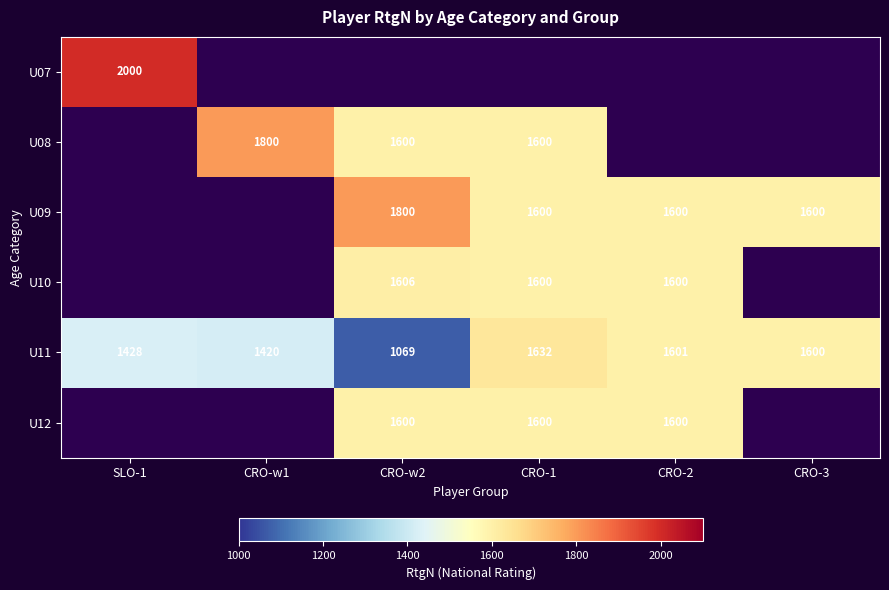

Rank the categories by U11 value from lowest to highest.

CRO-w2, CRO-w1, SLO-1, CRO-3, CRO-2, CRO-1